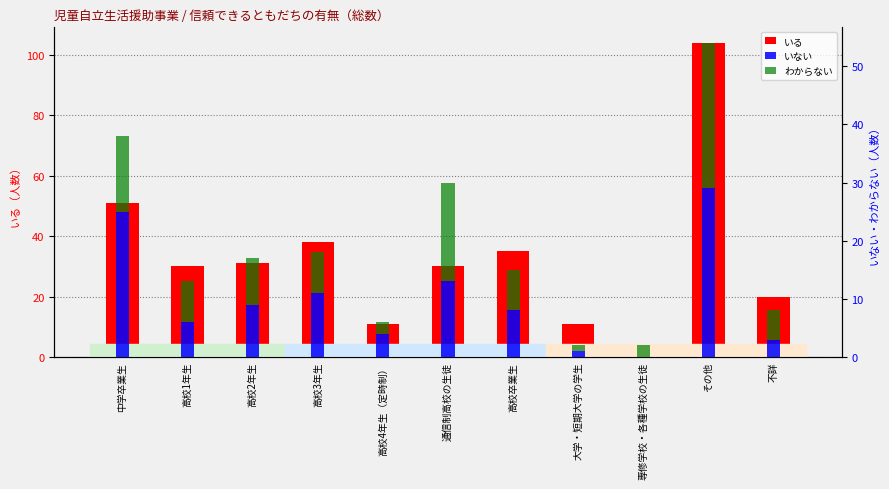

The value of いない at 高校卒業生 is 8. True or false?

True